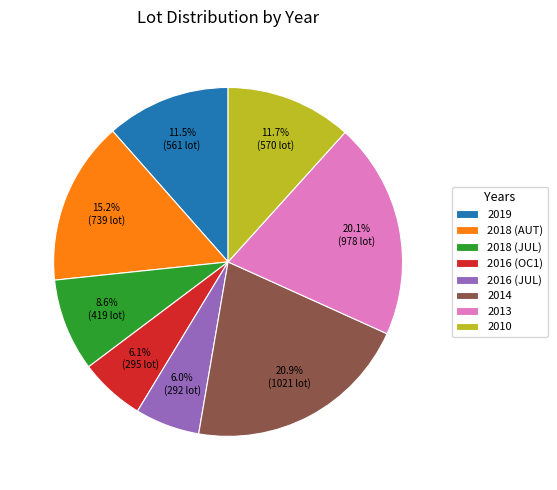

What percentage is NOT represented by 2019?

88.5%